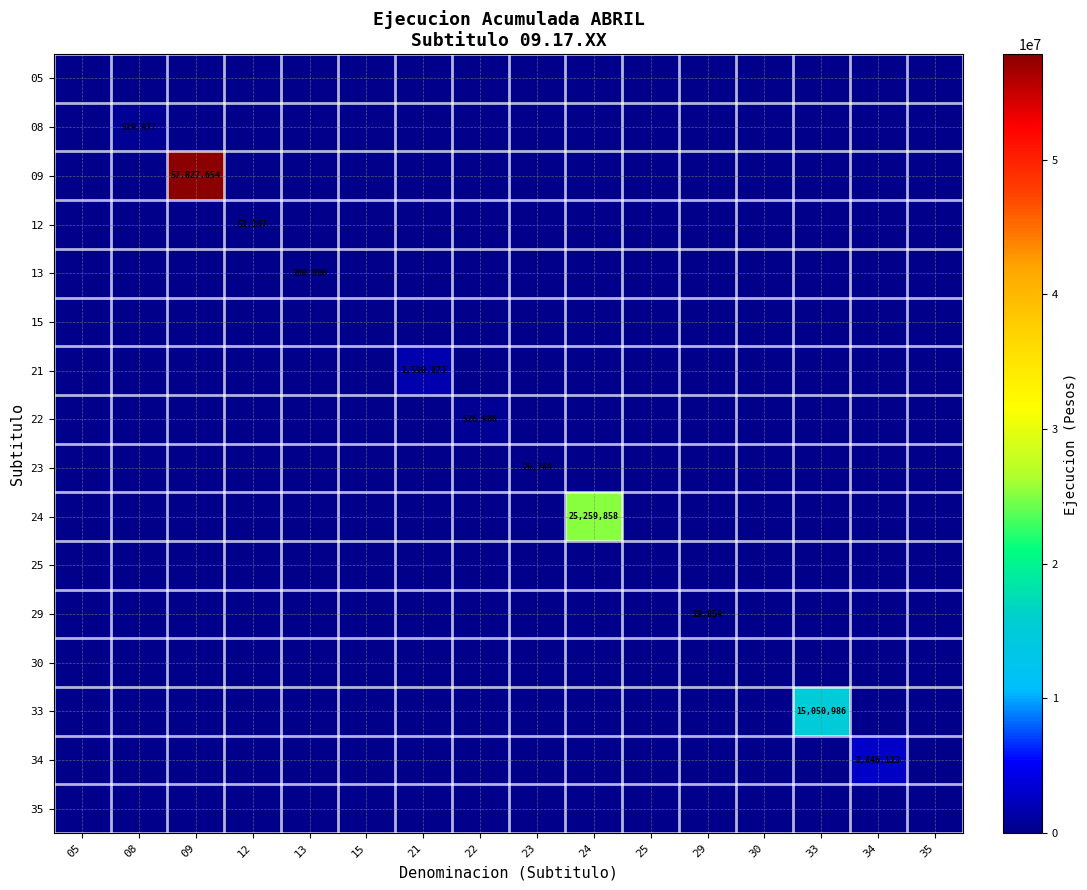

Is it true that 21 equals 2682382 at 21?

False